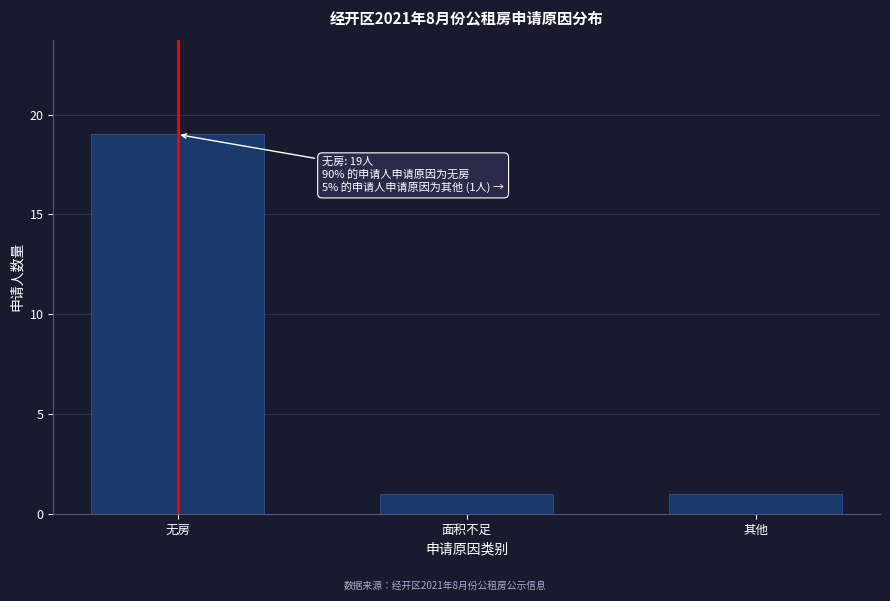

Reading left to right, what are all the values shown in this chart?

无房=19	面积不足=1	其他=1